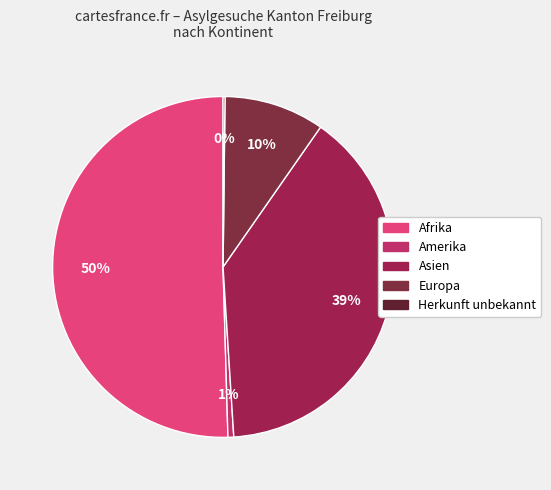

Do Europa and Asien together represent more than half of the pie?

No